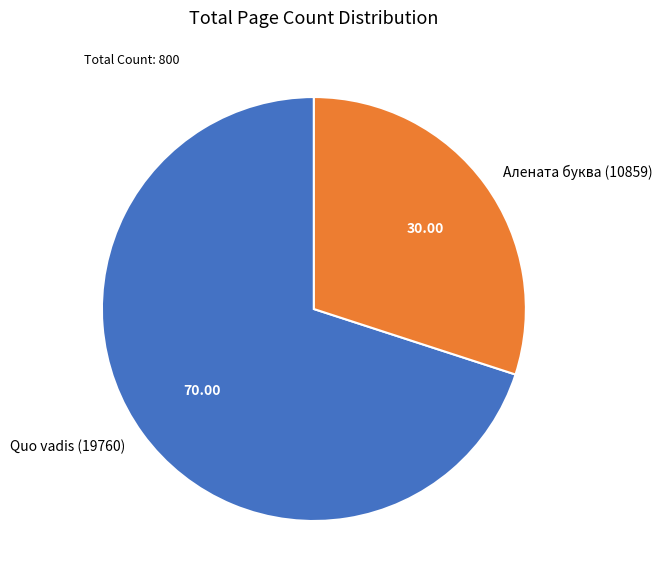

How many slices are in this pie chart?

2